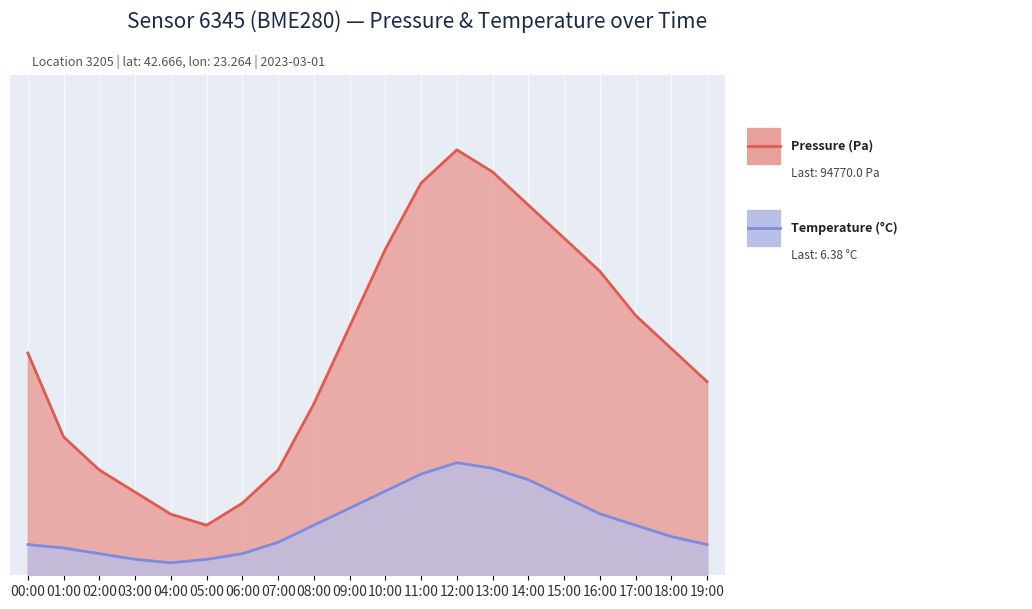

Reading right to left, transcribe all the data shown in this chart.

pressure: 19:00=77.4	18:00=90.6	17:00=103.8	16:00=121.5	15:00=134.7	14:00=147.9	13:00=161.2	12:00=170.0	11:00=156.8	10:00=130.3	09:00=99.4	08:00=68.5	07:00=42.1	06:00=28.8	05:00=20.0	04:00=24.4	03:00=33.2	02:00=42.1	01:00=55.3	00:00=88.8
temperature: 19:00=12.3	18:00=15.5	17:00=20.0	16:00=24.5	15:00=31.4	14:00=38.2	13:00=42.7	12:00=45.0	11:00=40.5	10:00=33.6	09:00=26.8	08:00=20.0	07:00=13.2	06:00=8.6	05:00=6.4	04:00=5.0	03:00=6.4	02:00=8.6	01:00=10.9	00:00=12.3